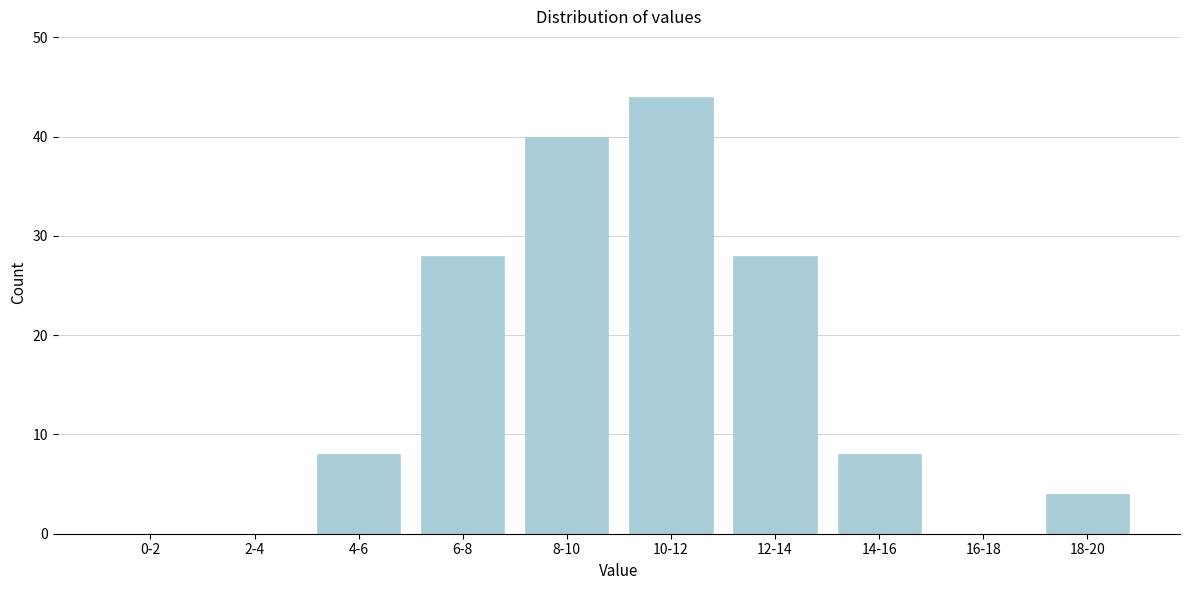

Reading left to right, list all the values displayed in this chart.

0-2=0	2-4=0	4-6=8	6-8=28	8-10=40	10-12=44	12-14=28	14-16=8	16-18=0	18-20=4